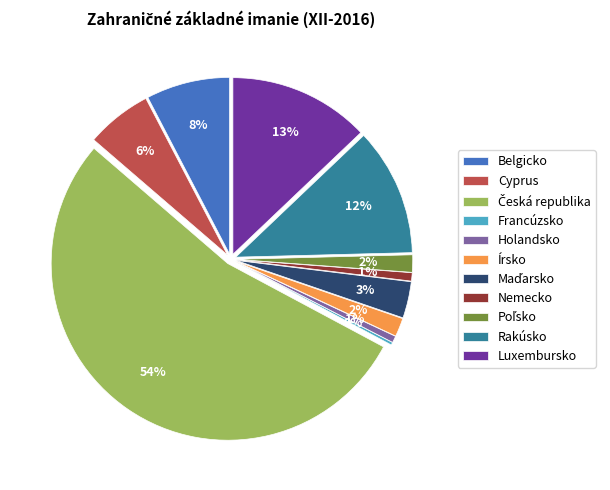

True or false: Írsko accounts for 2% of the total.

True